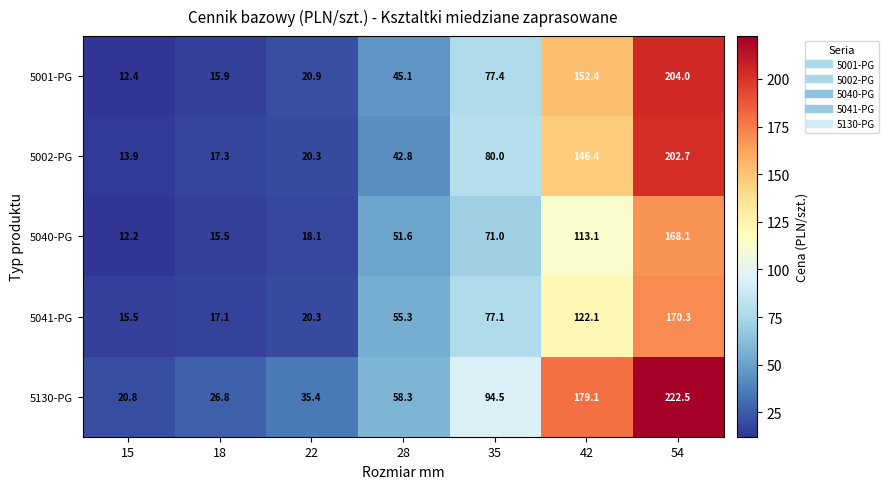

What is the total value across all series at 42?

713.1